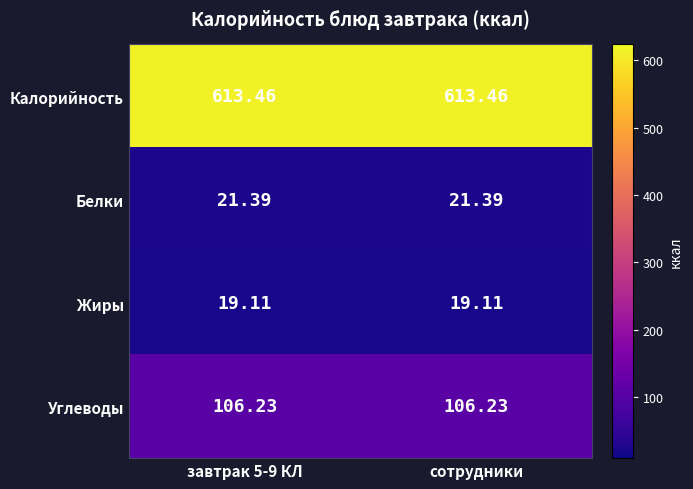

How many distinct data groups are displayed?

4